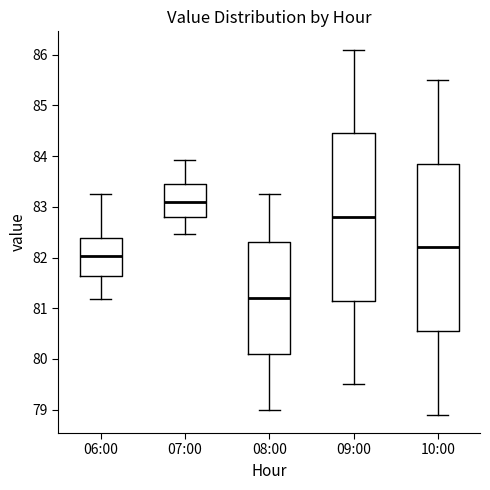

Reading left to right, transcribe this box plot: for each box, give where its median line is, the range the box spans, and where its two whiskers end, as read against the y-axis. The values are not printed on the chart, so give them approximately, as read against the axis.

06:00: median 82.0, box 81.6 to 82.4, whiskers 81.2 to 83.3
07:00: median 83.1, box 82.8 to 83.5, whiskers 82.5 to 83.9
08:00: median 81.2, box 80.1 to 82.3, whiskers 79.0 to 83.3
09:00: median 82.8, box 81.2 to 84.5, whiskers 79.5 to 86.1
10:00: median 82.2, box 80.6 to 83.9, whiskers 78.9 to 85.5